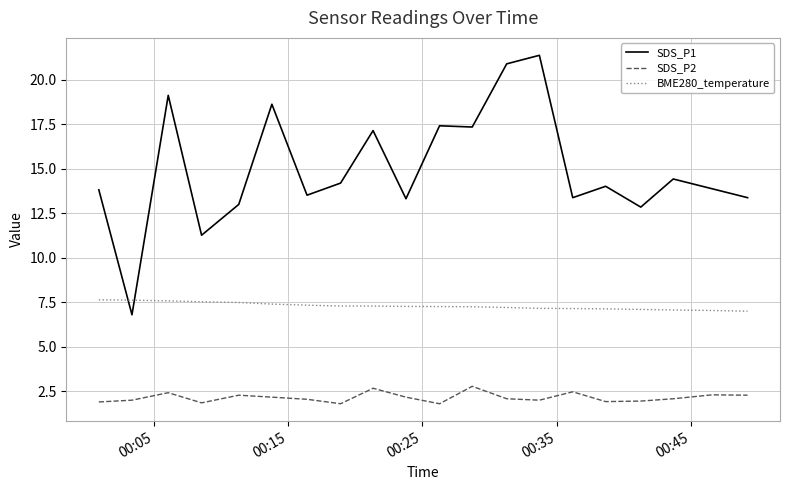

Which series has the largest range (max minus min)?

SDS_P1